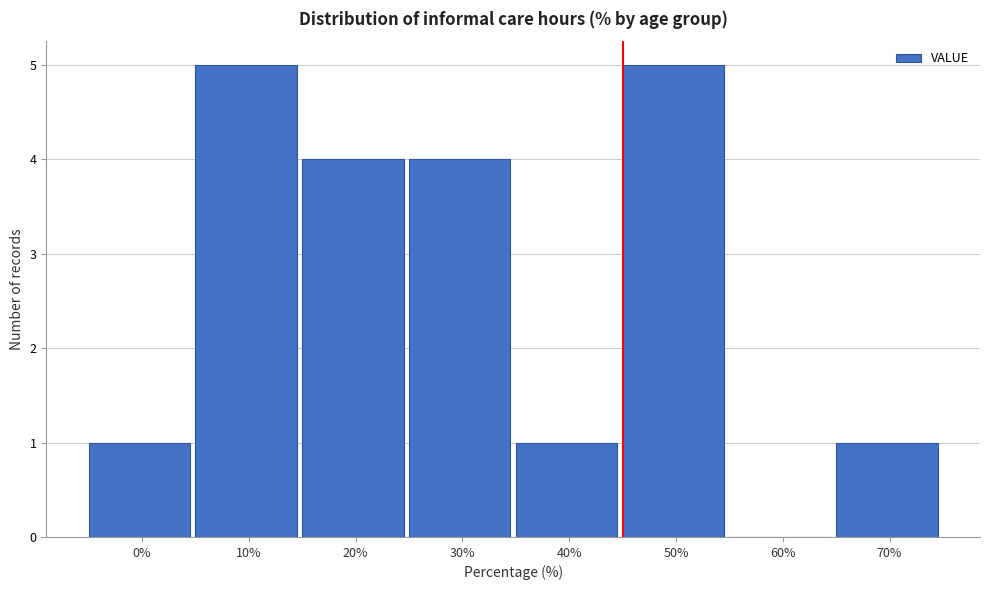

Reading right to left, transcribe all the data shown in this chart.

70%=1	60%=0	50%=5	40%=1	30%=4	20%=4	10%=5	0%=1